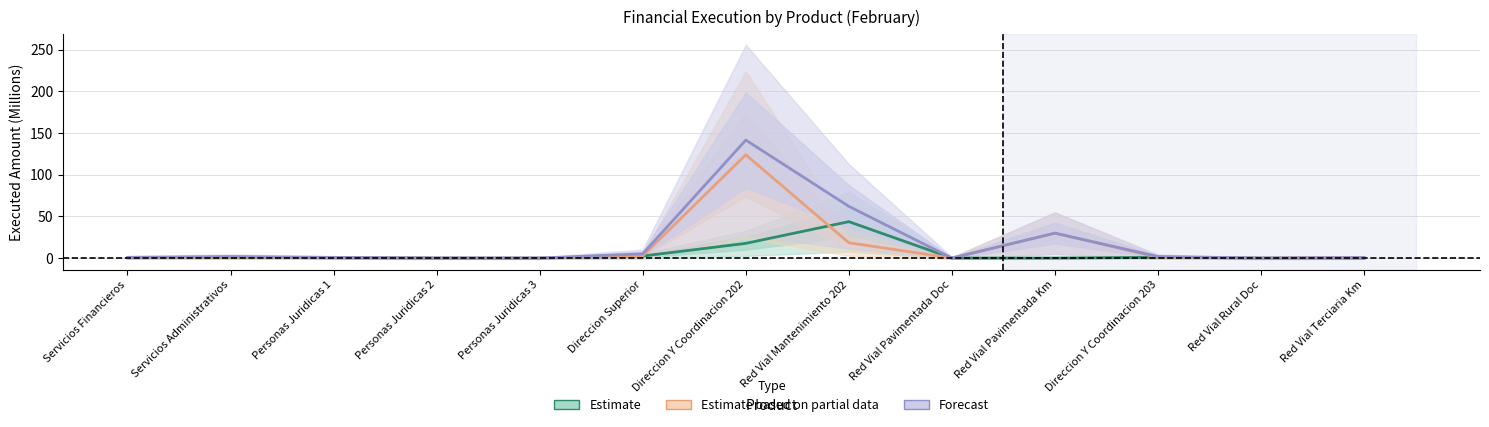

The Estimate series shows 0.2 at Direccion Y Coordinacion 203. True or false?

False